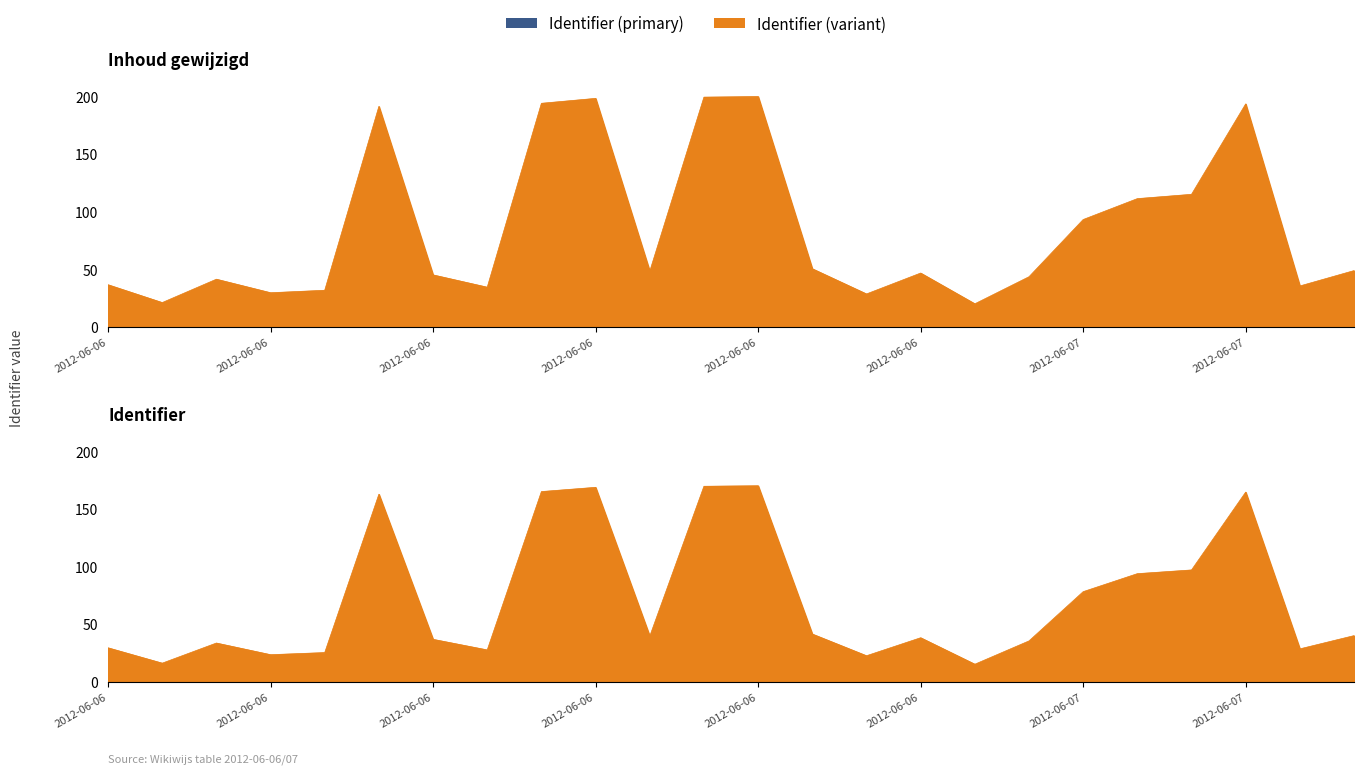

How many points are higher than both their immediate neighbors (excluding endpoints)?

6